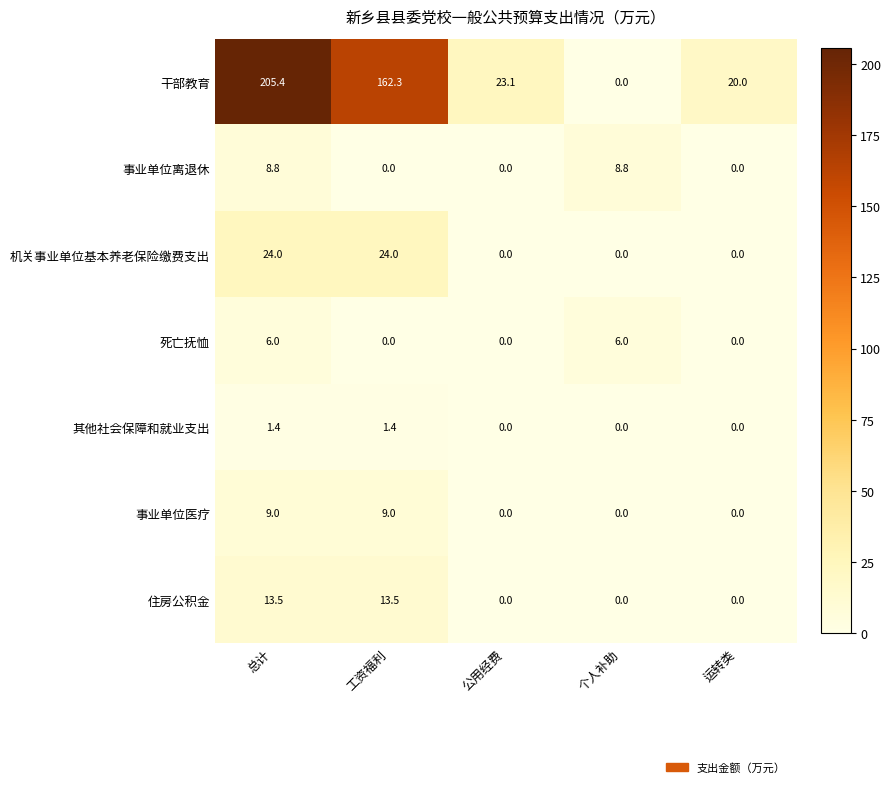

Rank the series by their maximum value, from lowest to highest.

其他社会保障和就业支出, 死亡抚恤, 事业单位离退休, 事业单位医疗, 住房公积金, 机关事业单位基本养老保险缴费支出, 干部教育